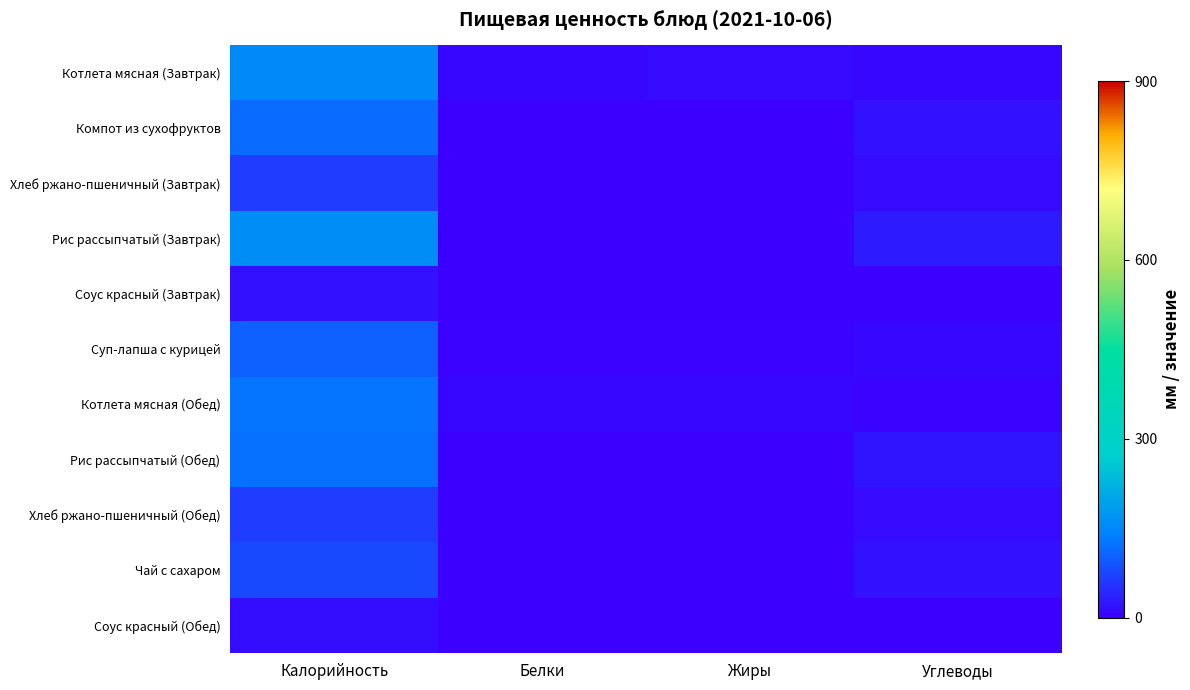

Rank the series at Белки from lowest to highest value.

Компот из сухофруктов, Соус красный (Завтрак), Соус красный (Обед), Чай с сахаром, Рис рассыпчатый (Обед), Хлеб ржано-пшеничный (Завтрак), Хлеб ржано-пшеничный (Обед), Рис рассыпчатый (Завтрак), Суп-лапша с курицей, Котлета мясная (Обед), Котлета мясная (Завтрак)